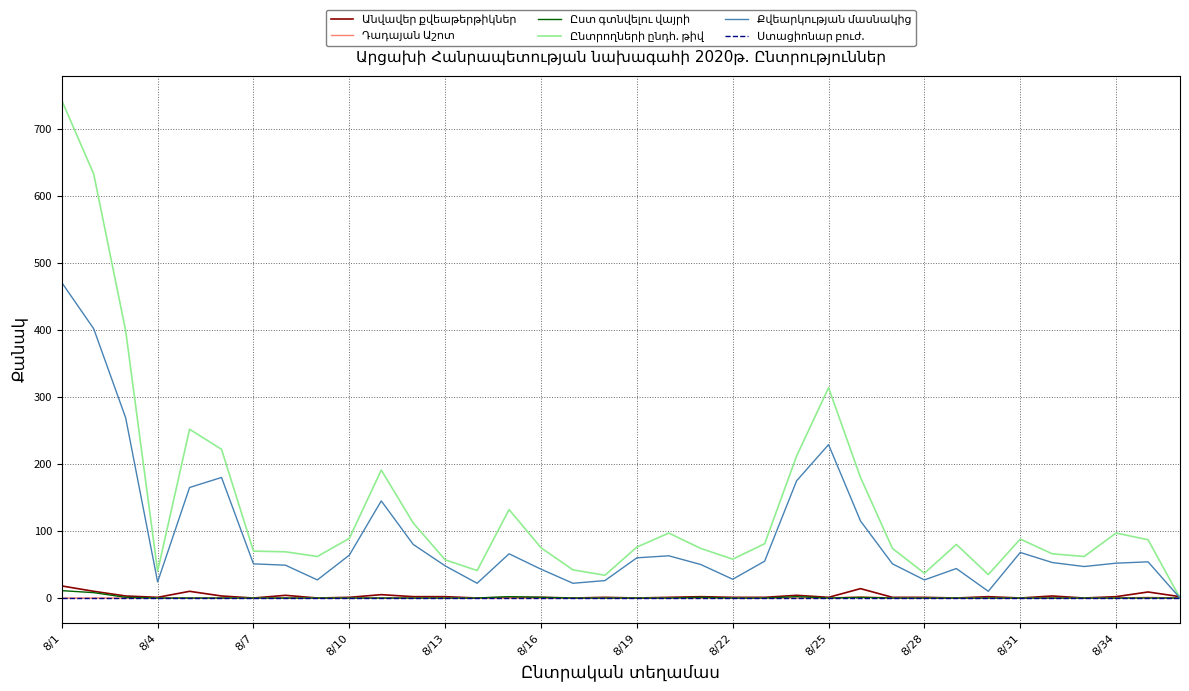

Does the chart display data point markers on the line(s)?

No